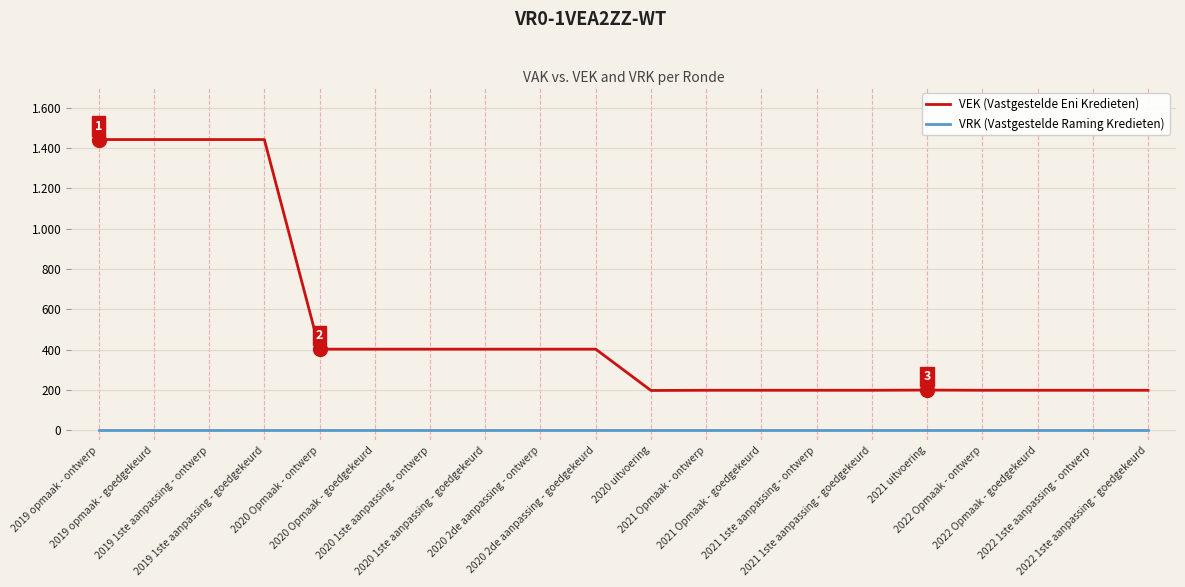

True or false: VRK (Vastgestelde Raming Kredieten) and VEK (Vastgestelde Eni Kredieten) cross at least once.

False